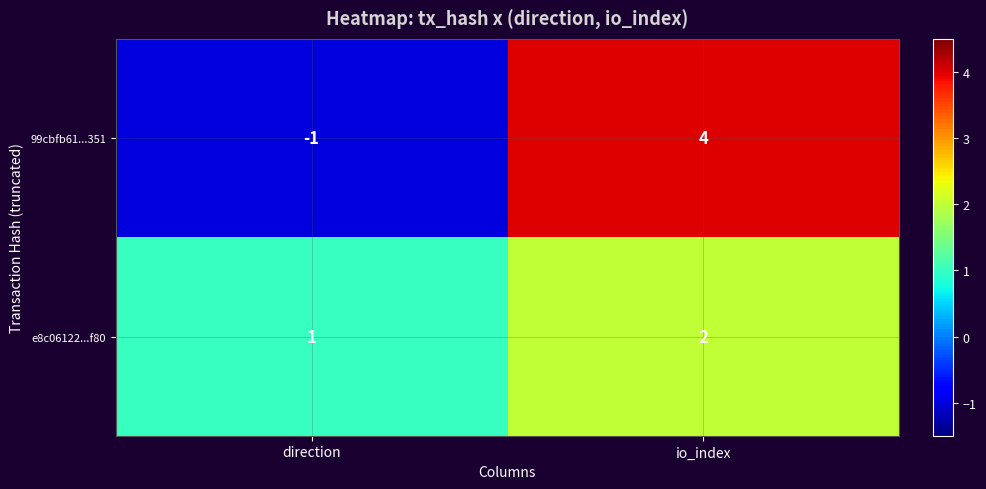

True or false: 99cbfb61...351 has a value of 6 at io_index.

False